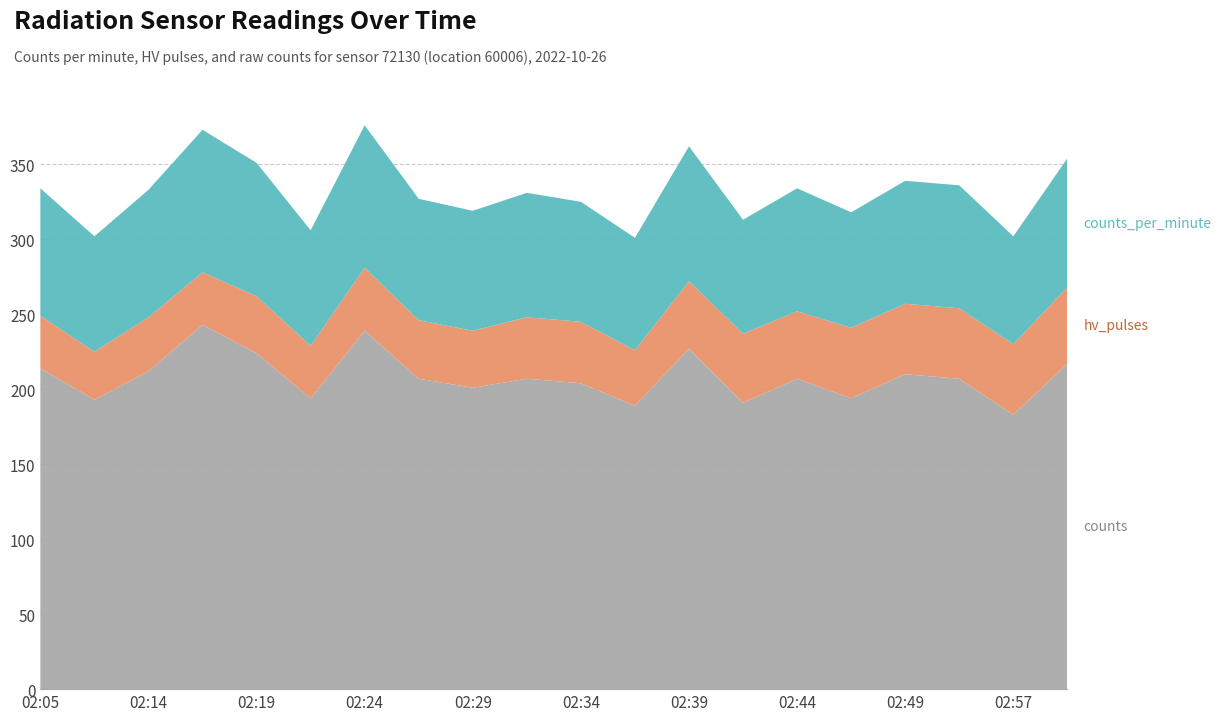

Reading right to left, transcribe all the data shown in this chart.

counts_per_minute: 86	72	82	82	77	82	76	90	75	80	83	80	81	95	77	89	95	85	77	85
hv_pulses: 51	47	47	47	47	45	46	45	37	41	41	38	39	42	35	38	35	36	32	35
counts: 217	183	207	210	194	207	191	227	189	204	207	201	207	239	194	224	243	212	193	214